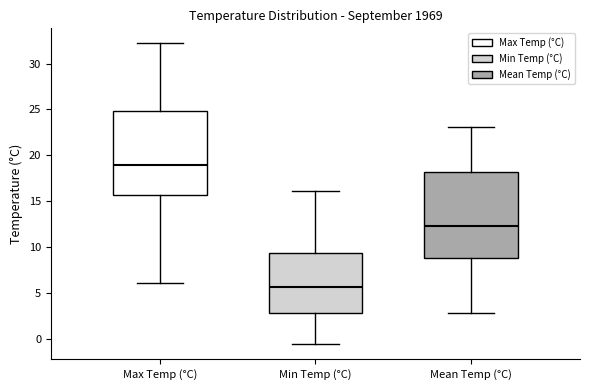

Where does the upper whisker of the box for Mean Temp (°C) end on the y-axis? The values are not printed on the chart, so give them approximately, as read against the axis.

23.0